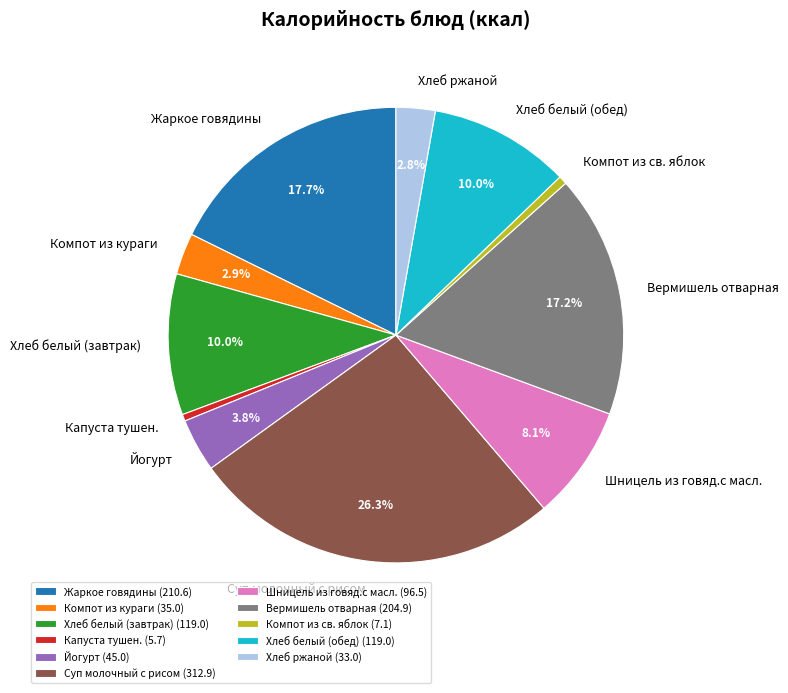

To the nearest percent, what portion does Компот из св. яблок represent?

1%